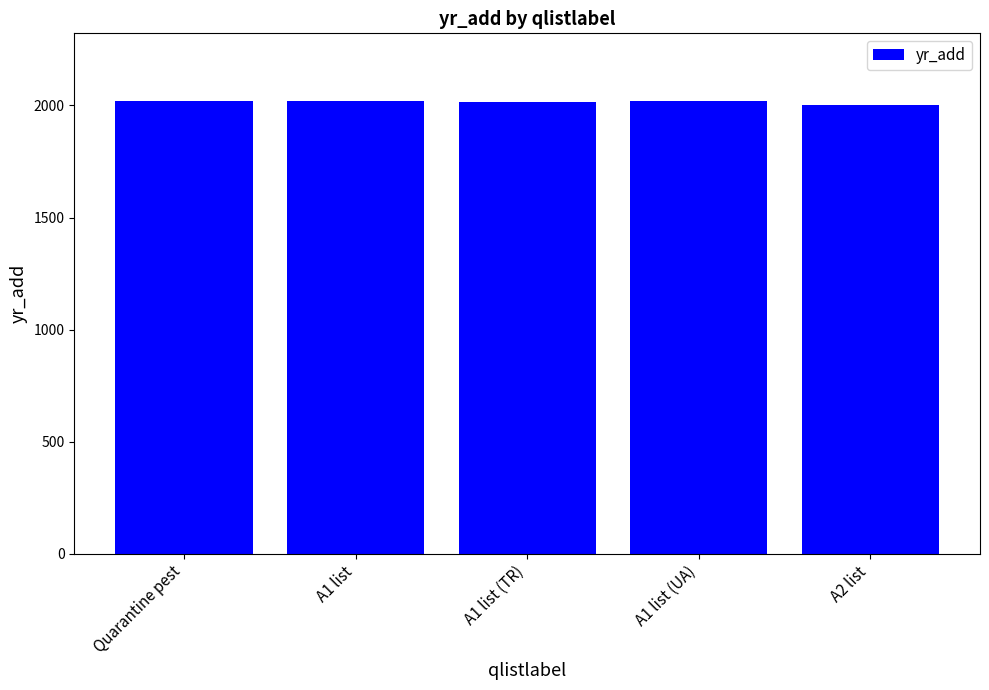

What is the ratio of the value at A2 list to the value at A1 list (TR)?

1.0